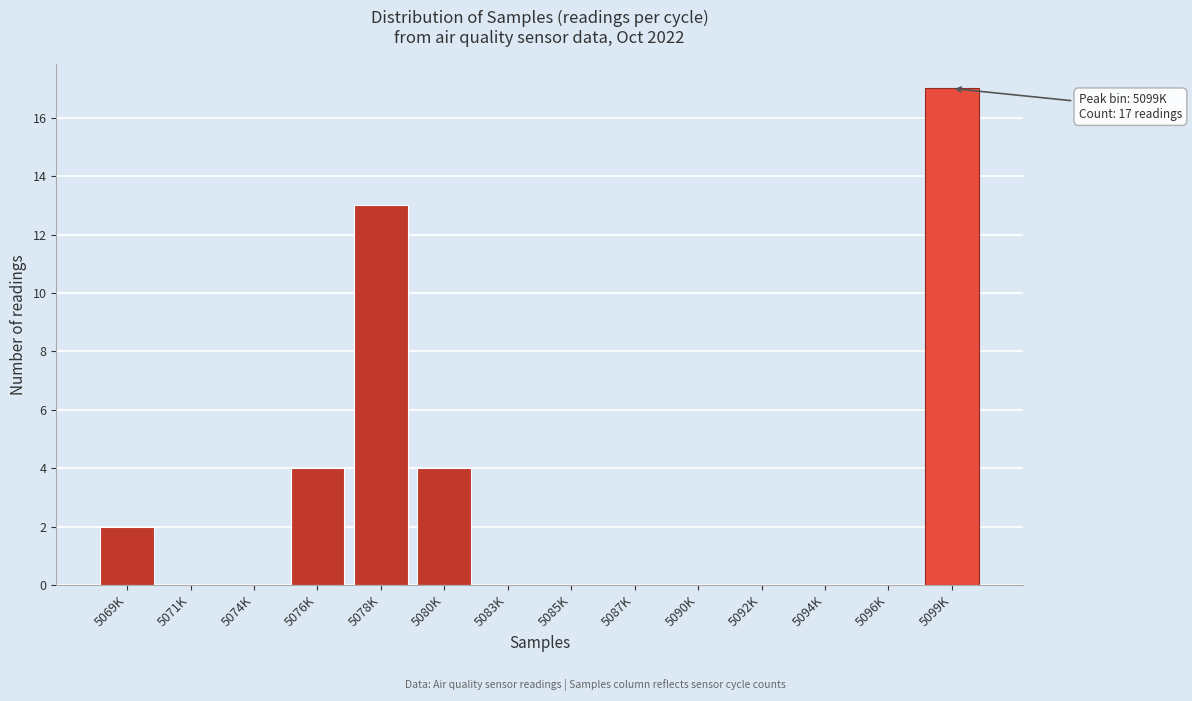

Reading right to left, transcribe all the data shown in this chart.

5099K=17	5096K=0	5094K=0	5092K=0	5090K=0	5087K=0	5085K=0	5083K=0	5080K=4	5078K=13	5076K=4	5074K=0	5071K=0	5069K=2